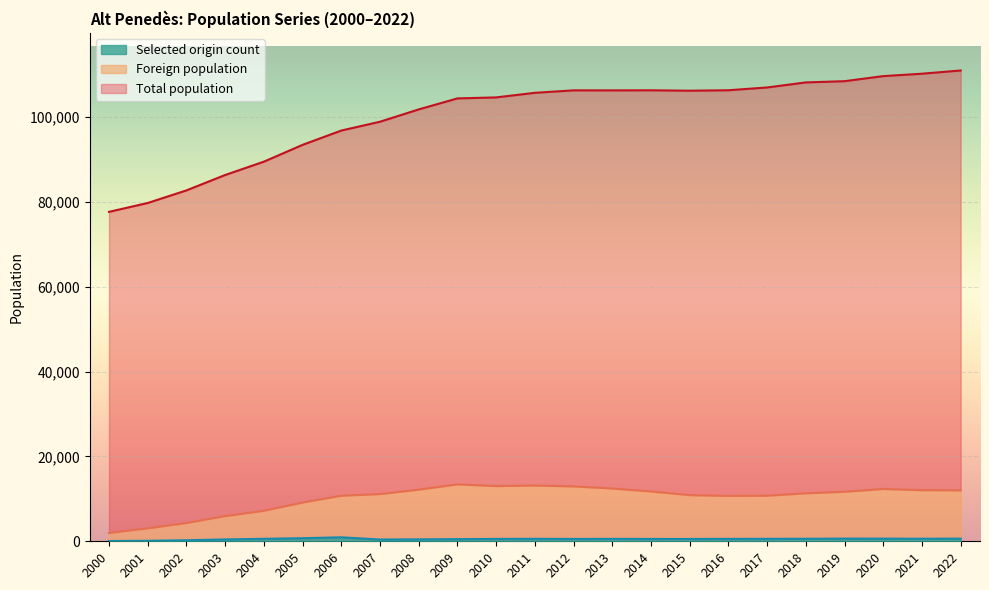

True or false: Foreign population and Selected origin count cross at least once.

False